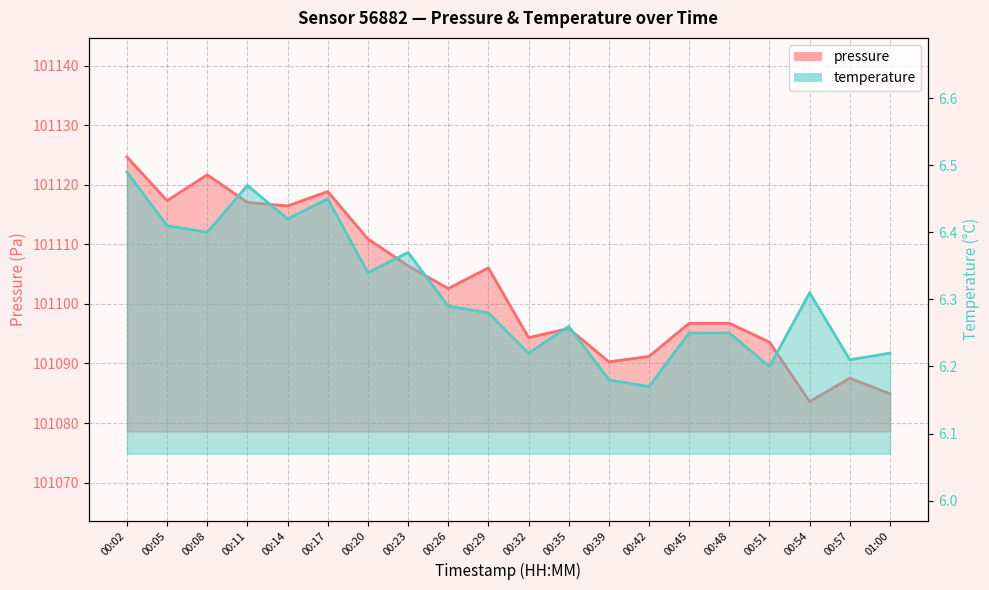

What is the greatest value displayed?

101124.7